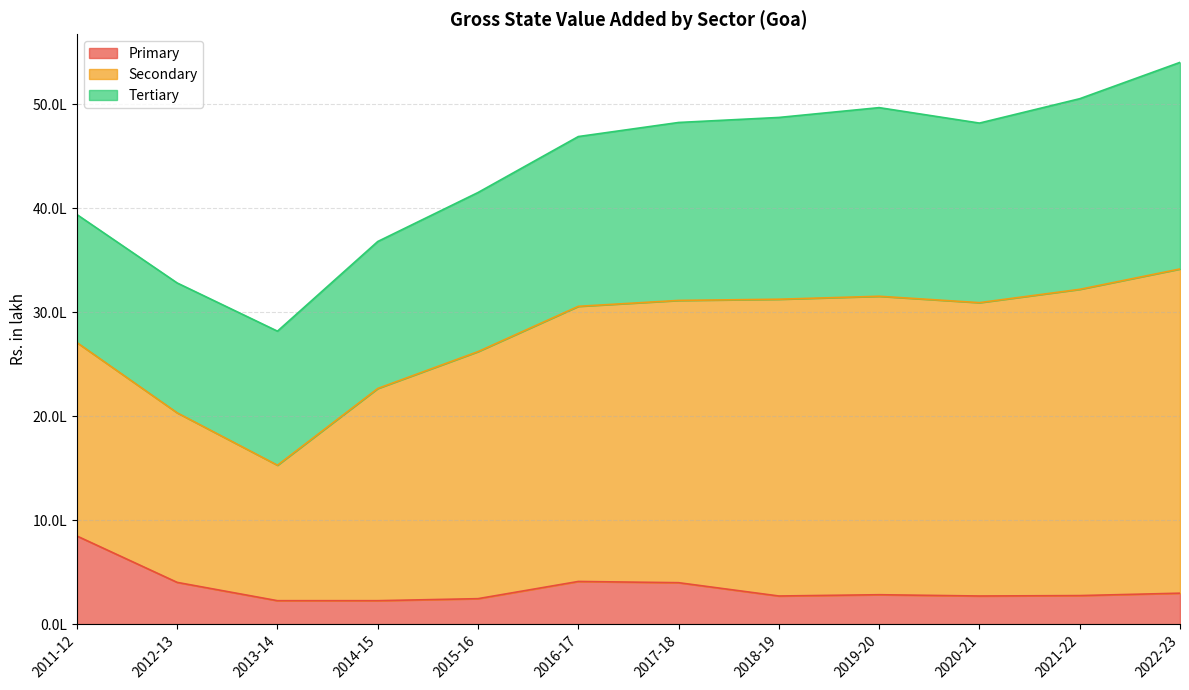

Which category has the highest value across all series?

2022-23